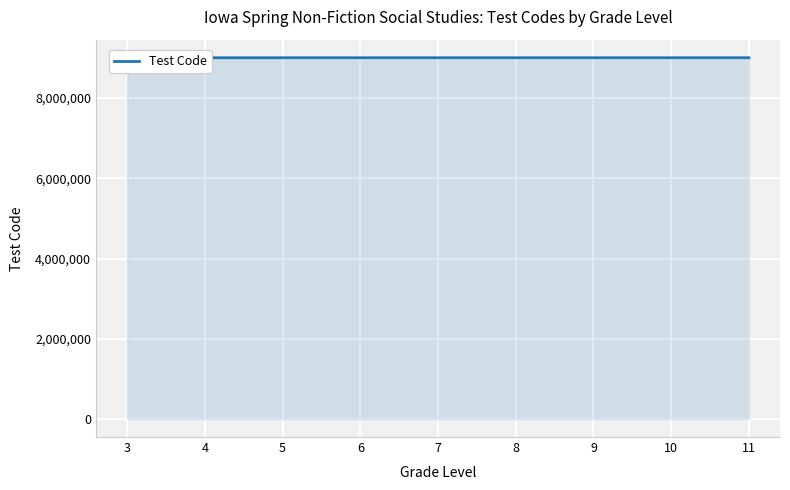

What is the greatest value displayed?

9007507